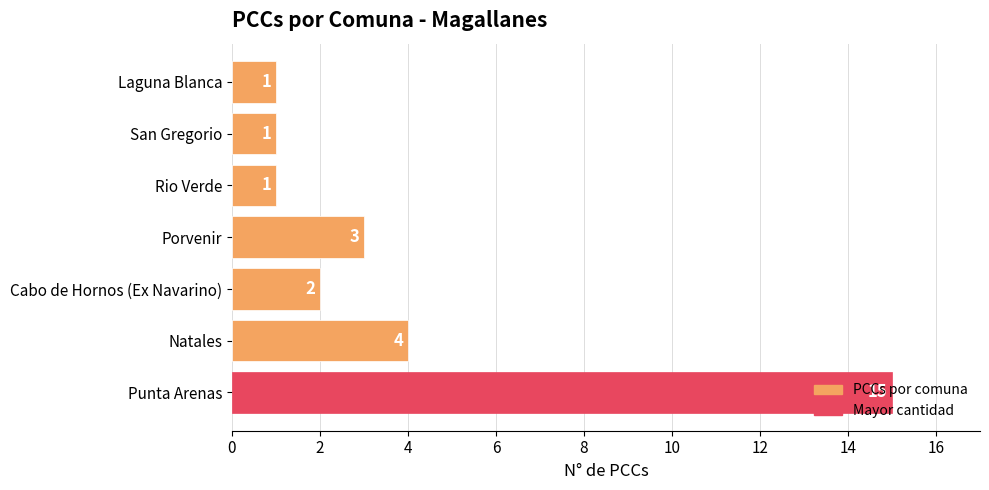

Where is the data nearest to the value 8?

Natales